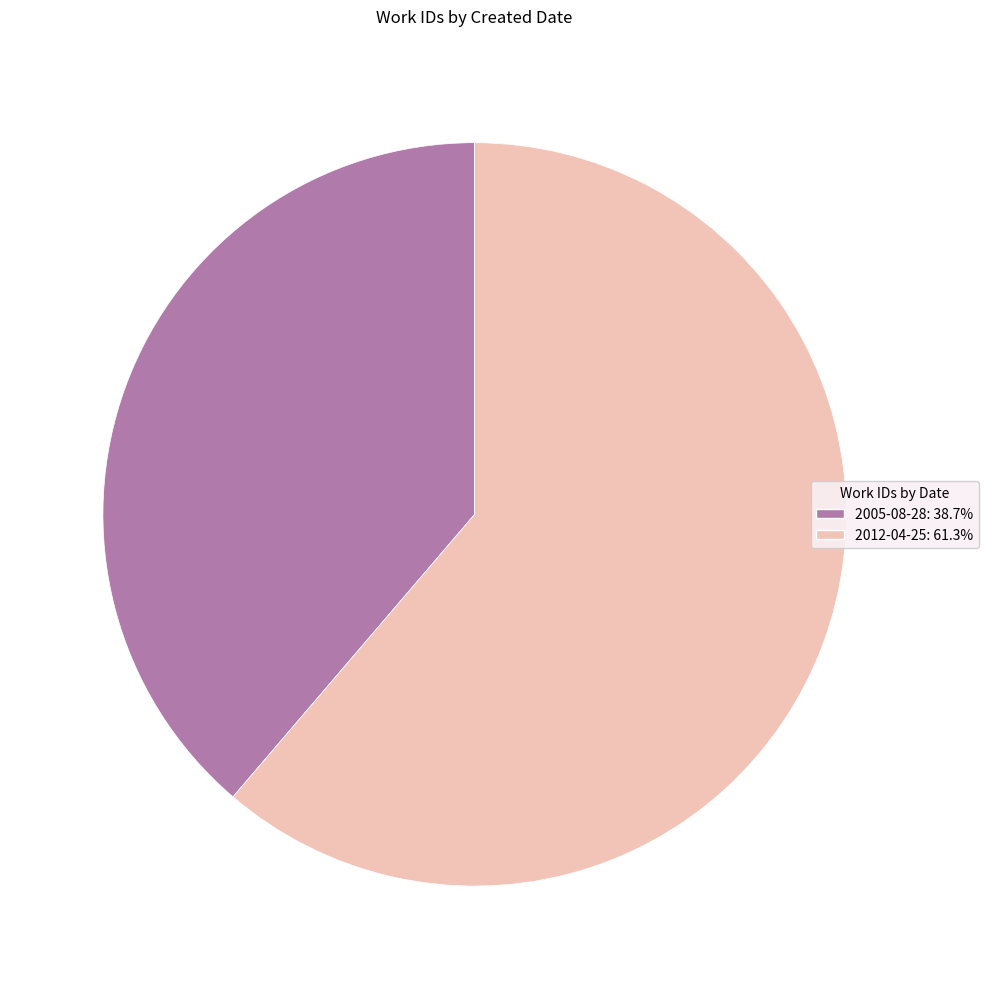

Combined, do 2012-04-25: 61.3% and 2005-08-28: 38.7% account for over 50%?

Yes